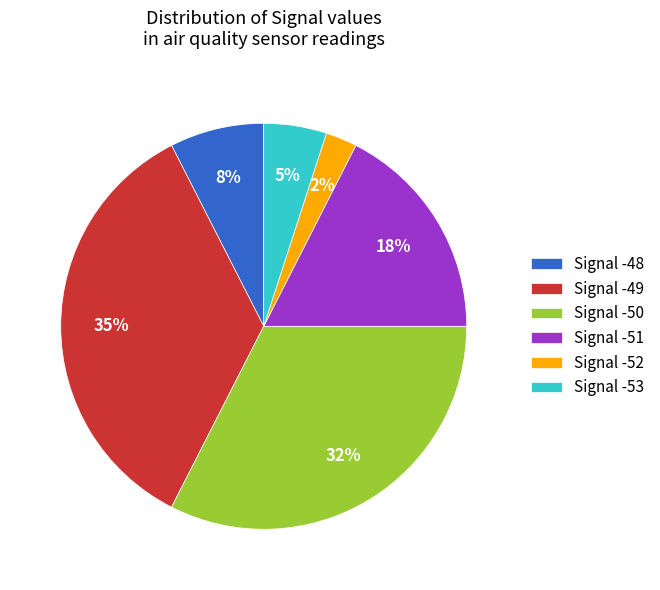

To the nearest percent, what portion does Signal -52 represent?

3%